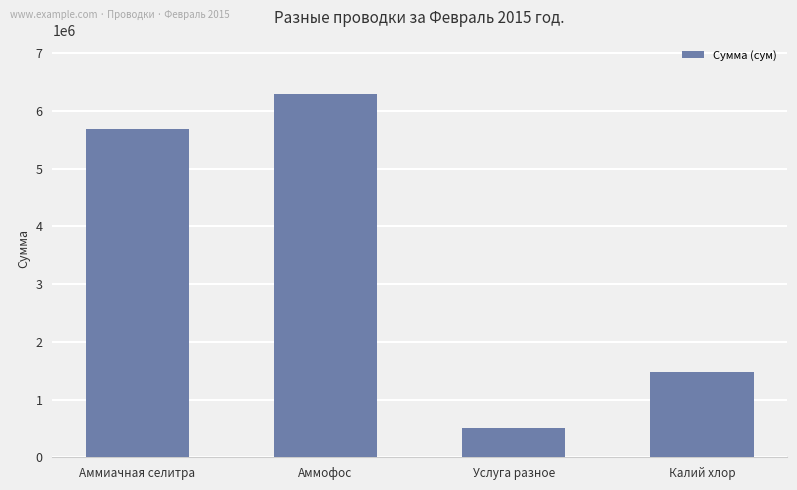

The value at Услуга разное is 500000.0. True or false?

True